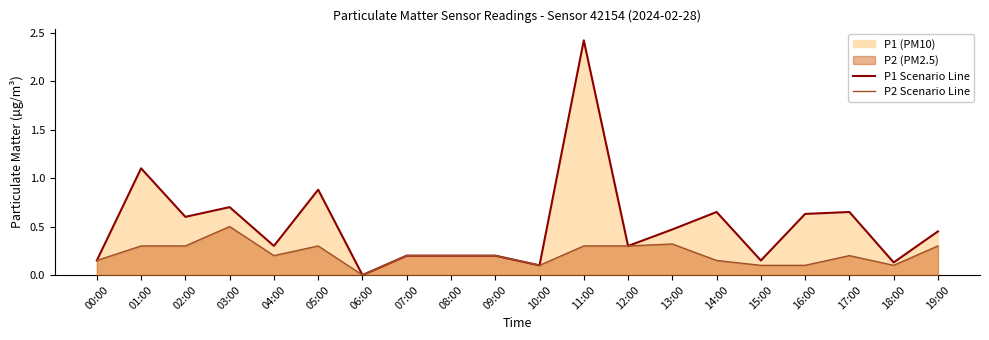

What is the total value across all series at 16:00?

0.7